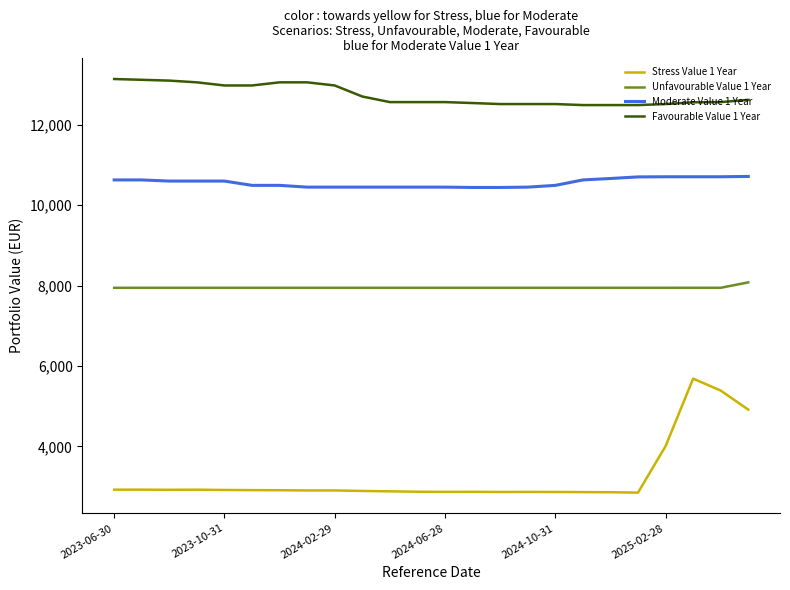

Which series has the widest spread of values?

Stress Value 1 Year